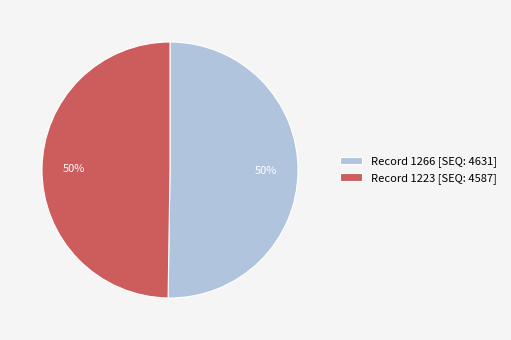

To the nearest percent, what portion does Record 1266 [SEQ: 4631] represent?

50%